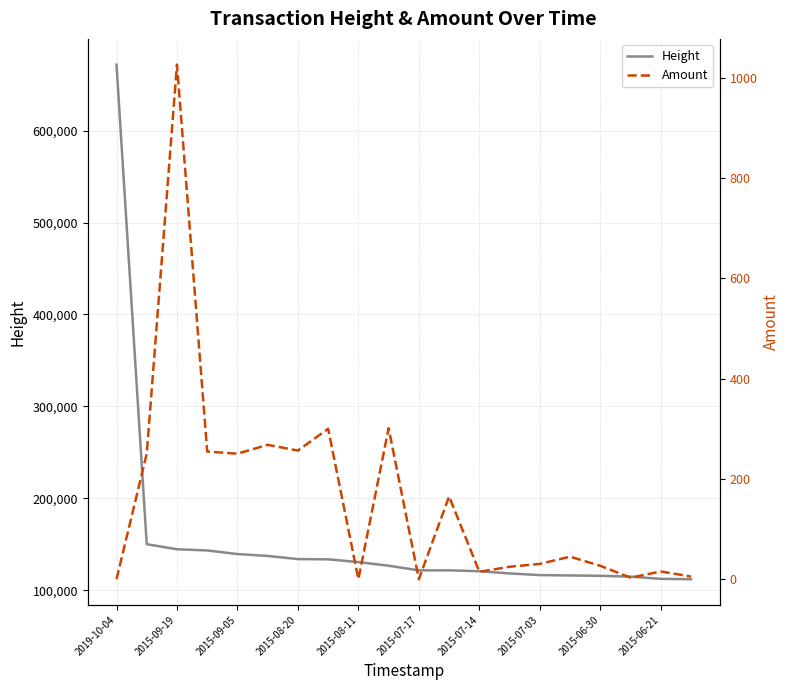

What is the highest value of the Height series?

671802